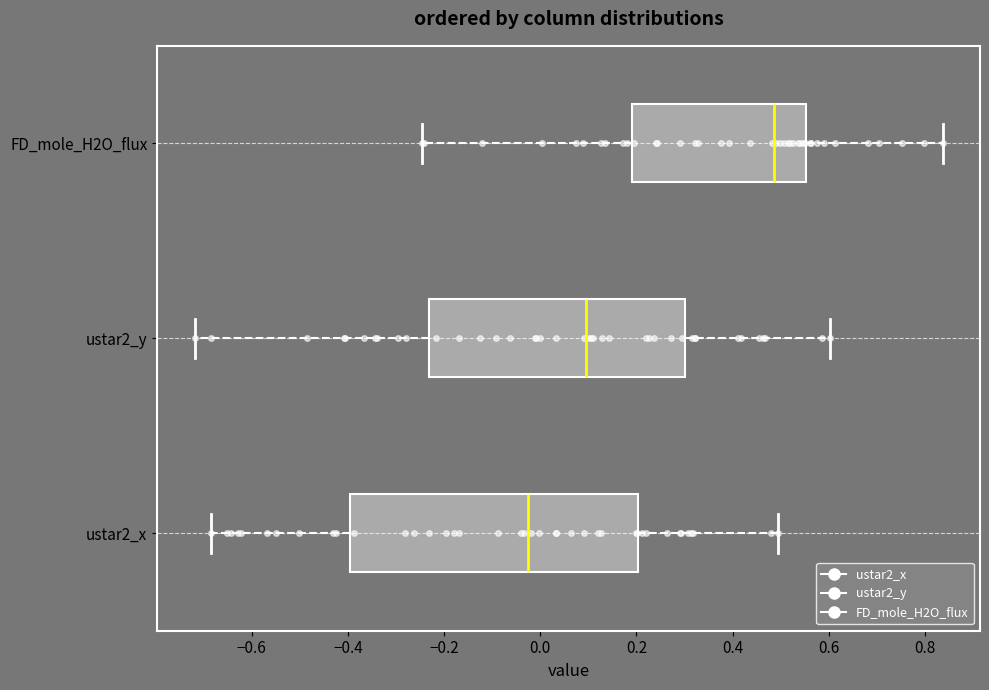

Which box is the widest, from its left edge to its right edge?

ustar2_x